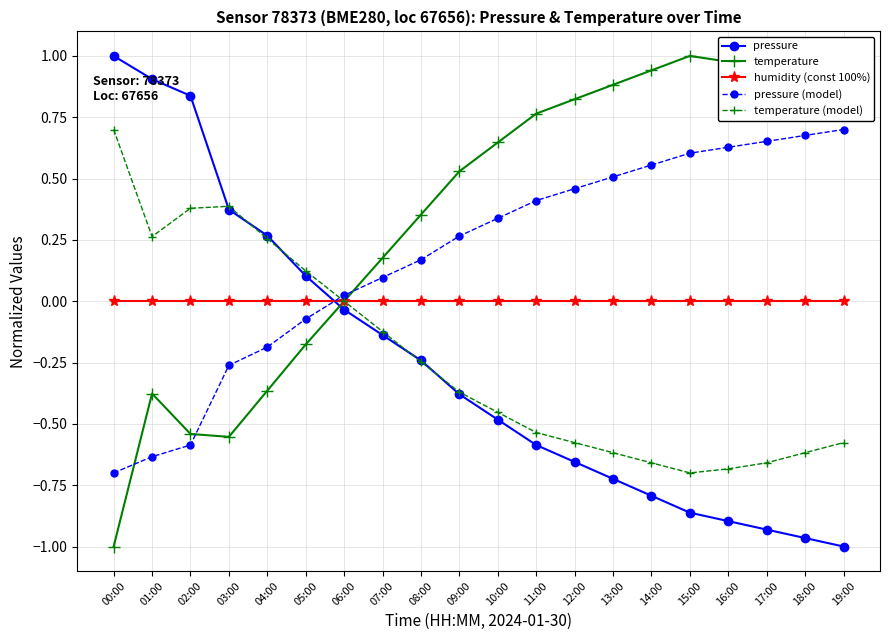

At which label does pressure reach its peak?

00:00